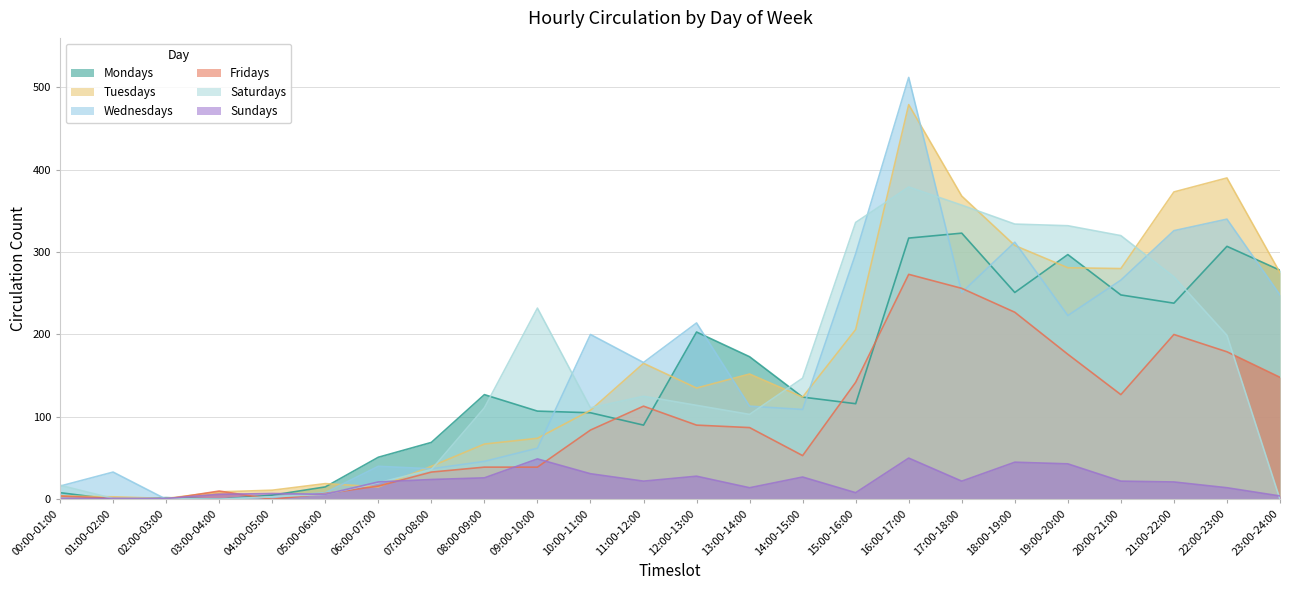

Between which two adjacent categories do Tuesdays and Mondays first intersect?

00:00-01:00 and 01:00-02:00